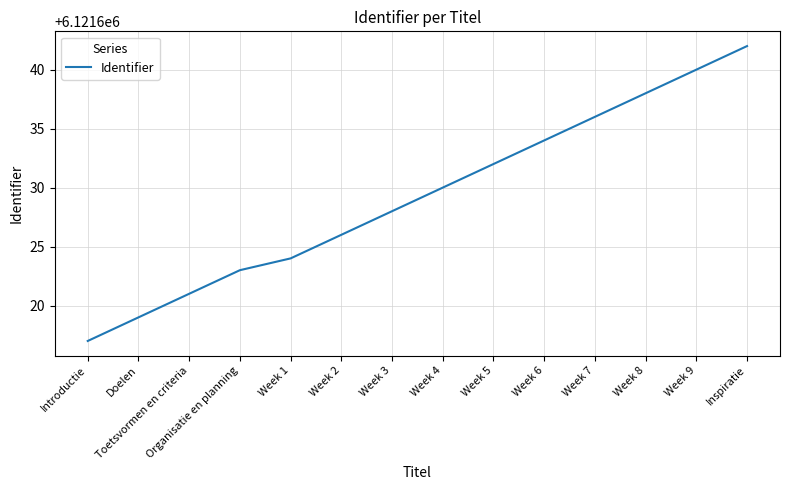

List the labels in order of value, largest first.

Inspiratie, Week 9, Week 8, Week 7, Week 6, Week 5, Week 4, Week 3, Week 2, Week 1, Organisatie en planning, Toetsvormen en criteria, Doelen, Introductie